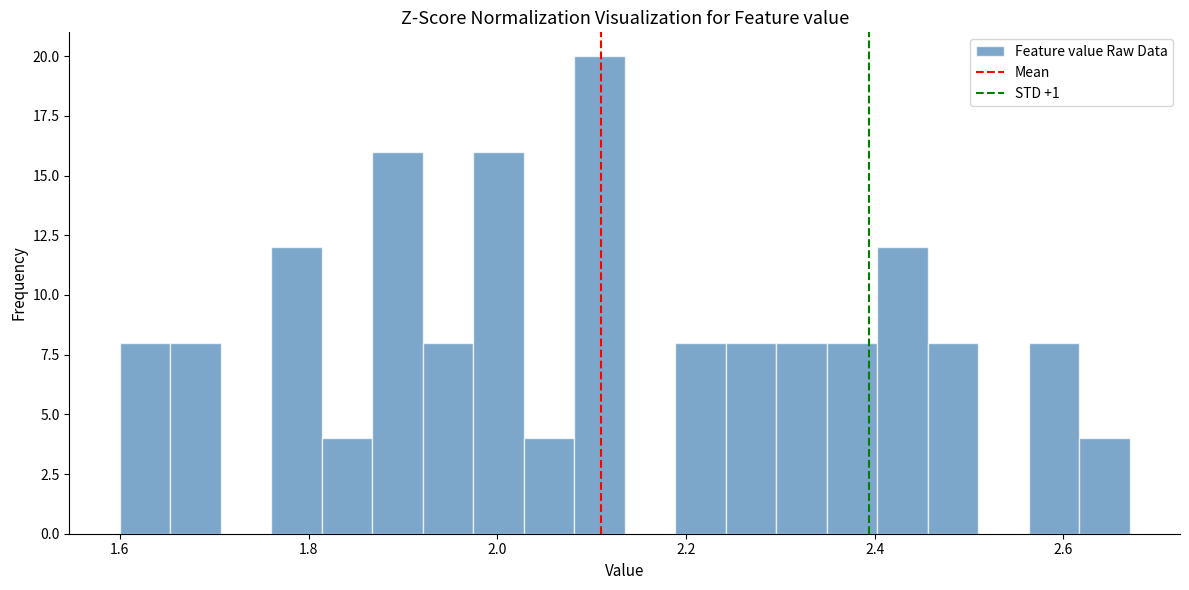

Read against the x-axis, roughly where is the centre of the tallest bar?

2.10